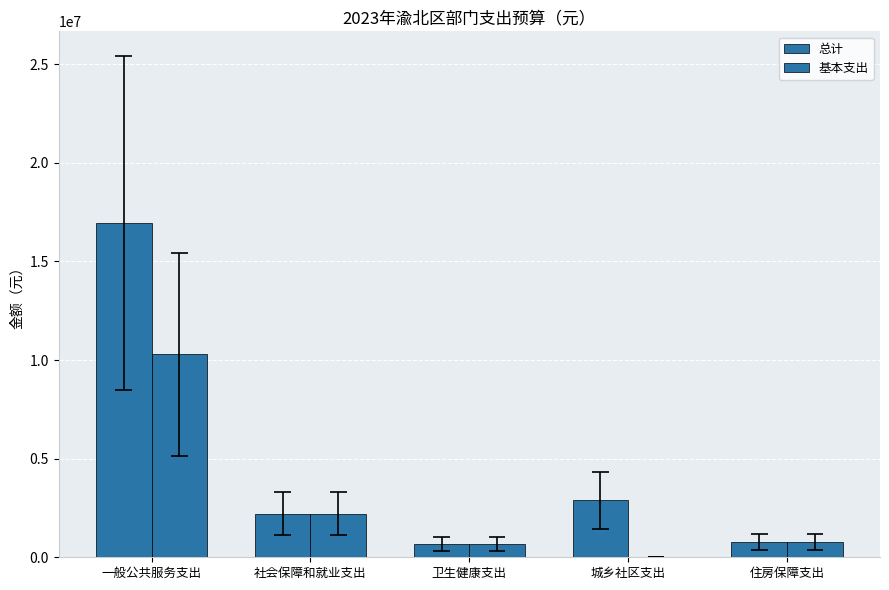

List the series in order of their peak value, highest first.

总计, 基本支出